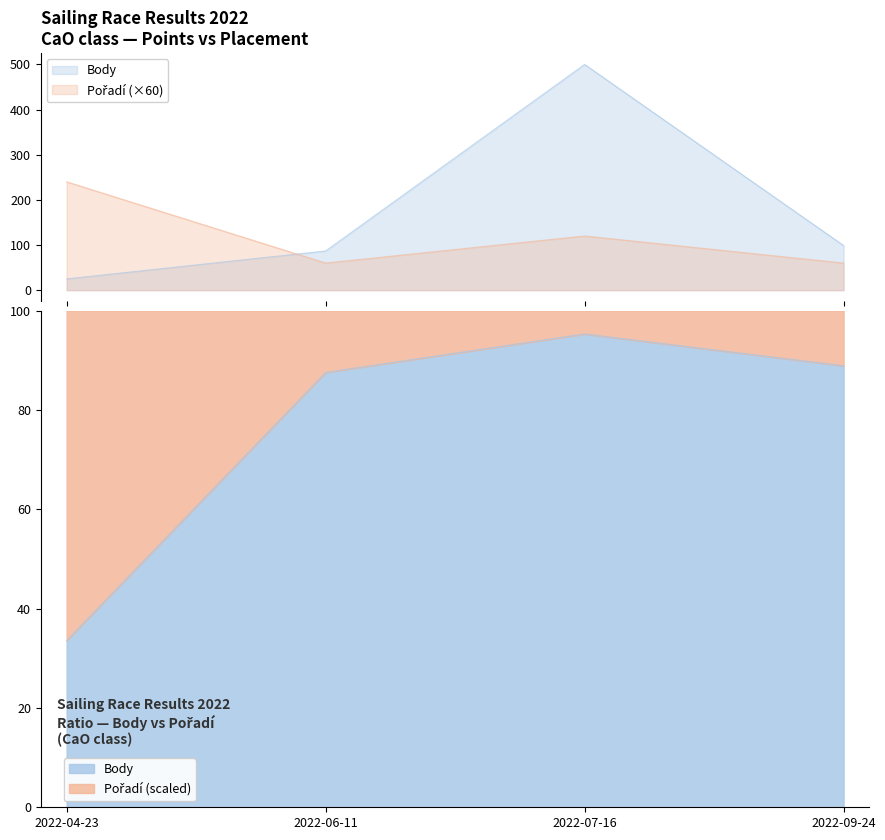

What are all the series names shown in the legend?

Body, Pořadí